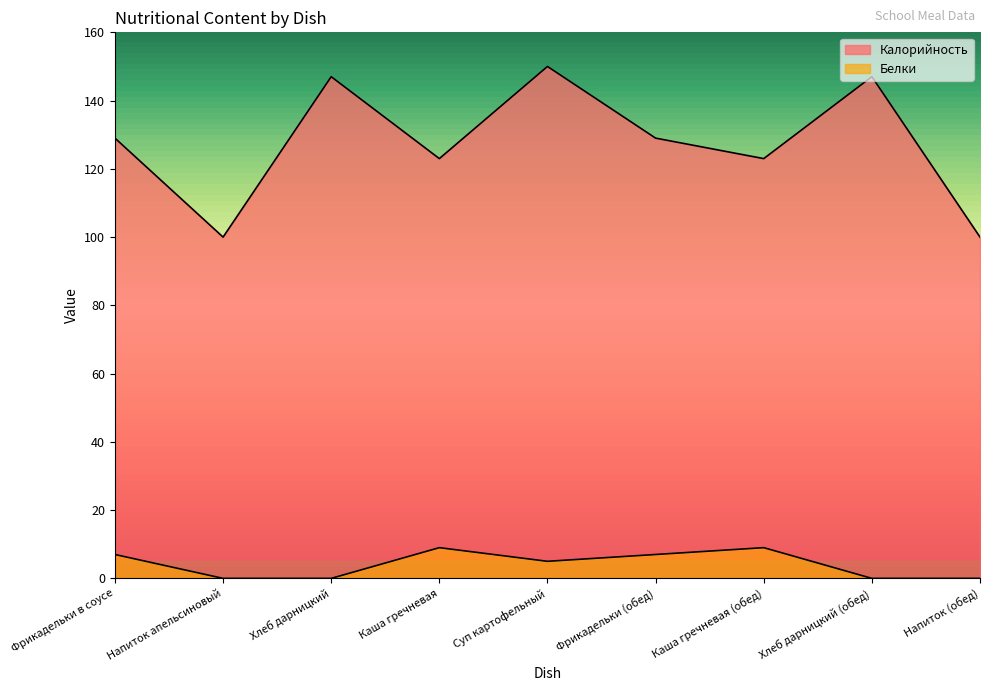

At which label does Белки reach its peak?

Каша гречневая